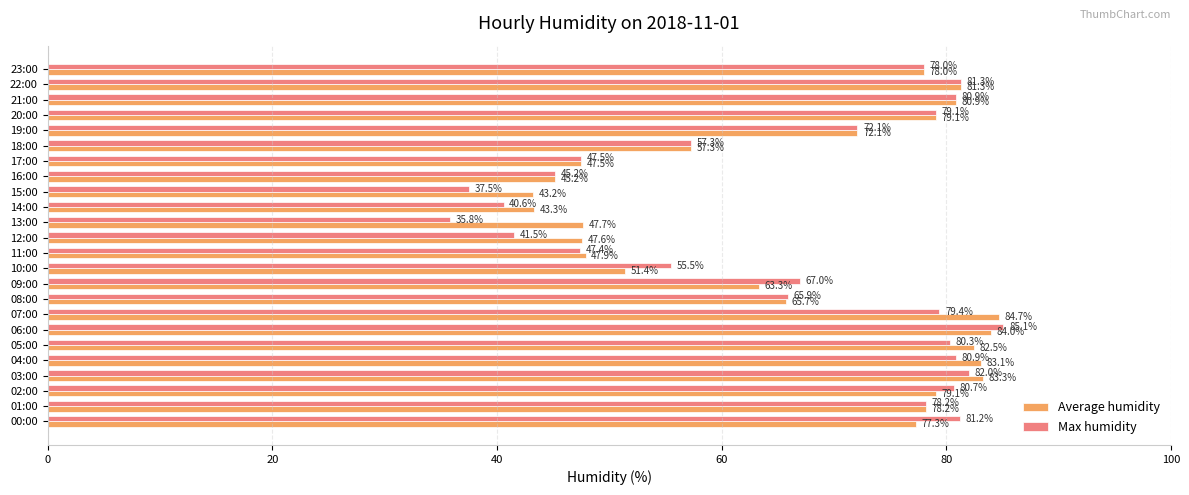

What is the spread (max minus min) of values at 02:00?

1.6